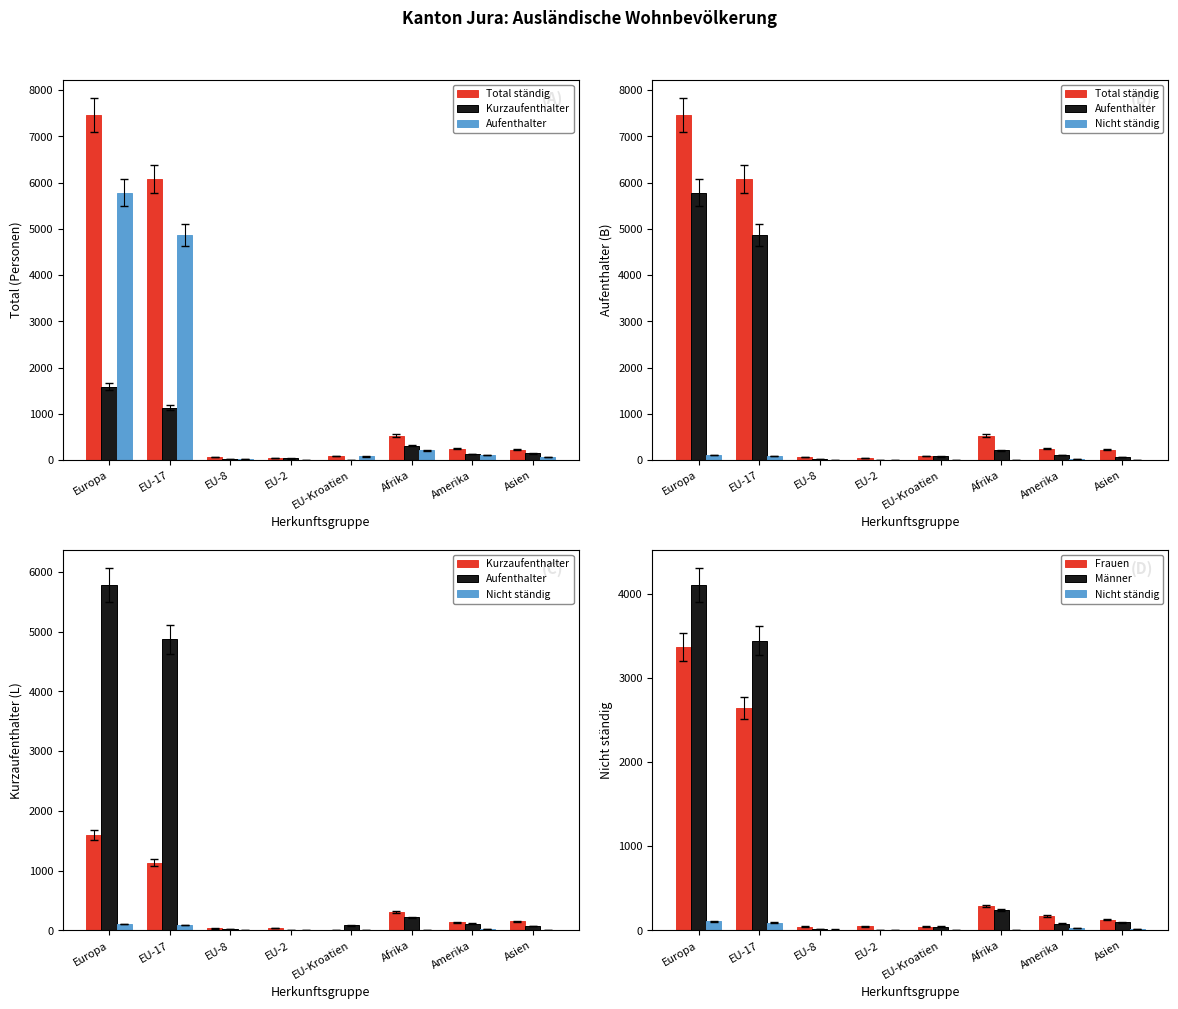

What is the difference between the maximum and minimum values in the Nicht ständig series?

108